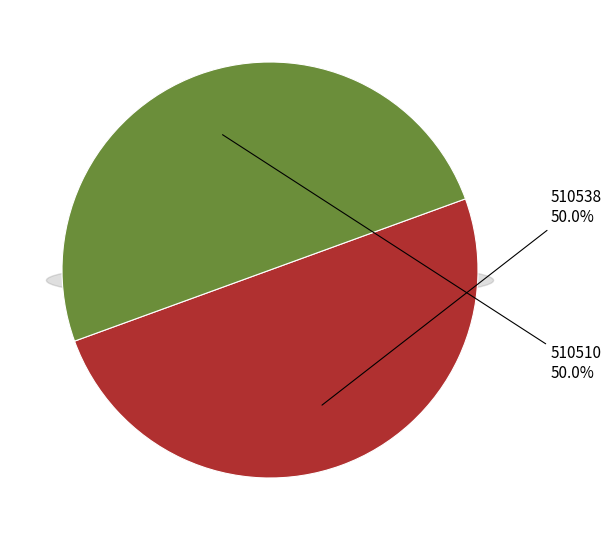

To the nearest percent, what percentage of the pie is 510538?

50%